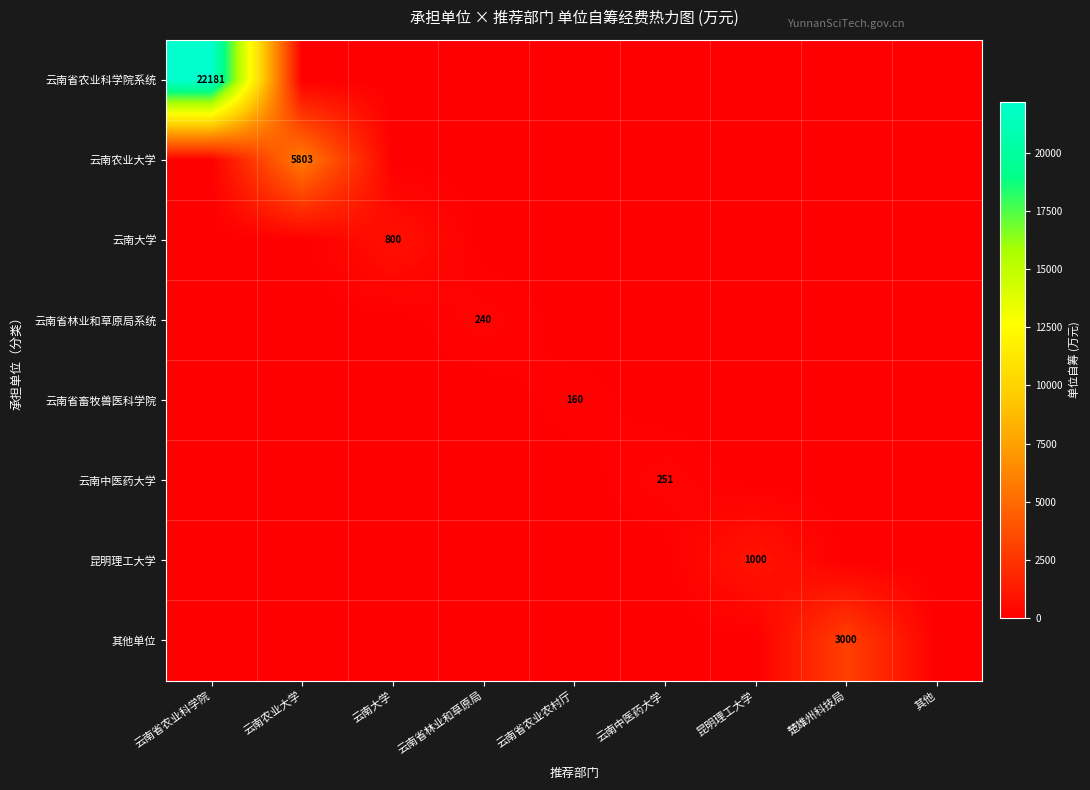

True or false: 云南省农业科学院系统 has a value of 7668 at 云南省农业科学院.

False